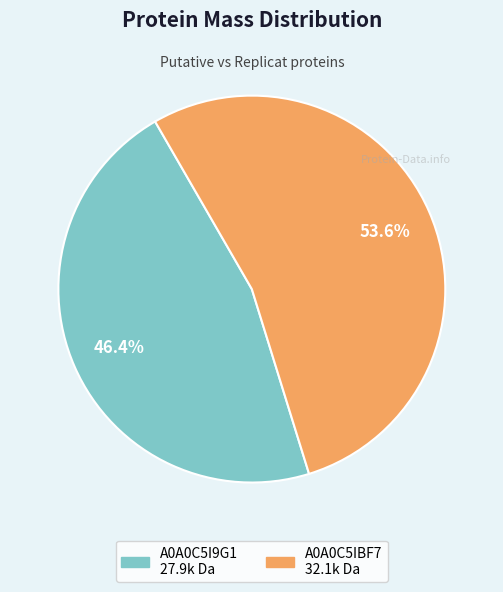

Count the number of slices in the pie.

2